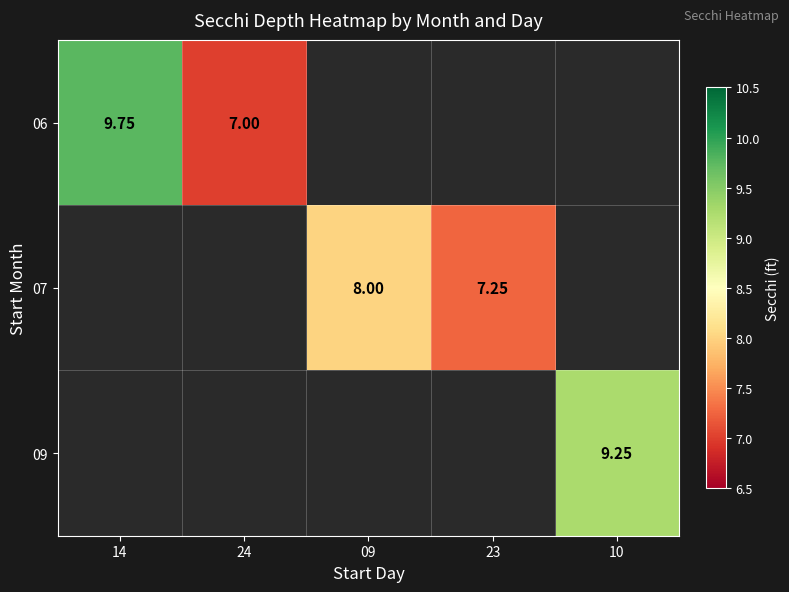

At 14, list the series in order from largest to smallest.

06, 07, 09